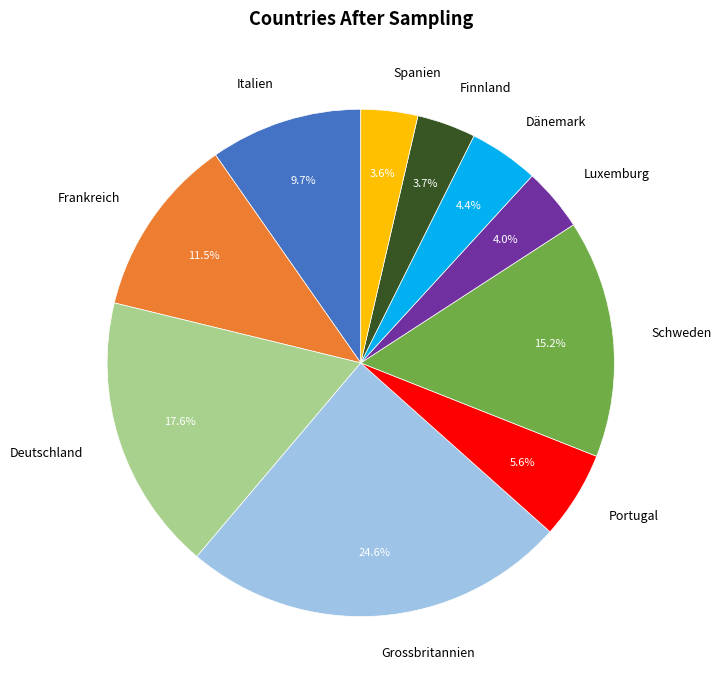

Which slice is the largest?

Grossbritannien